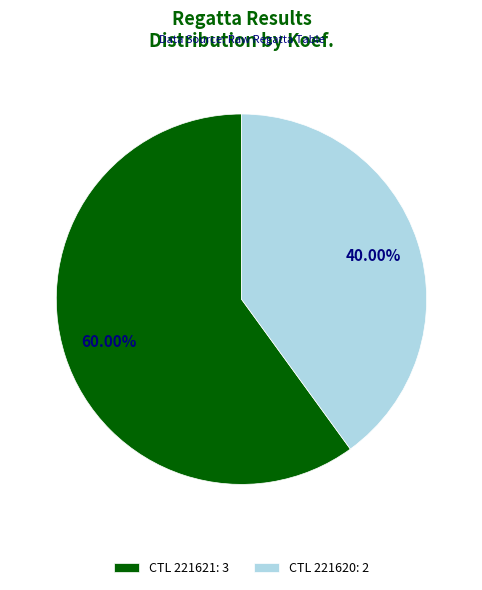

Is there a majority slice in this chart?

Yes